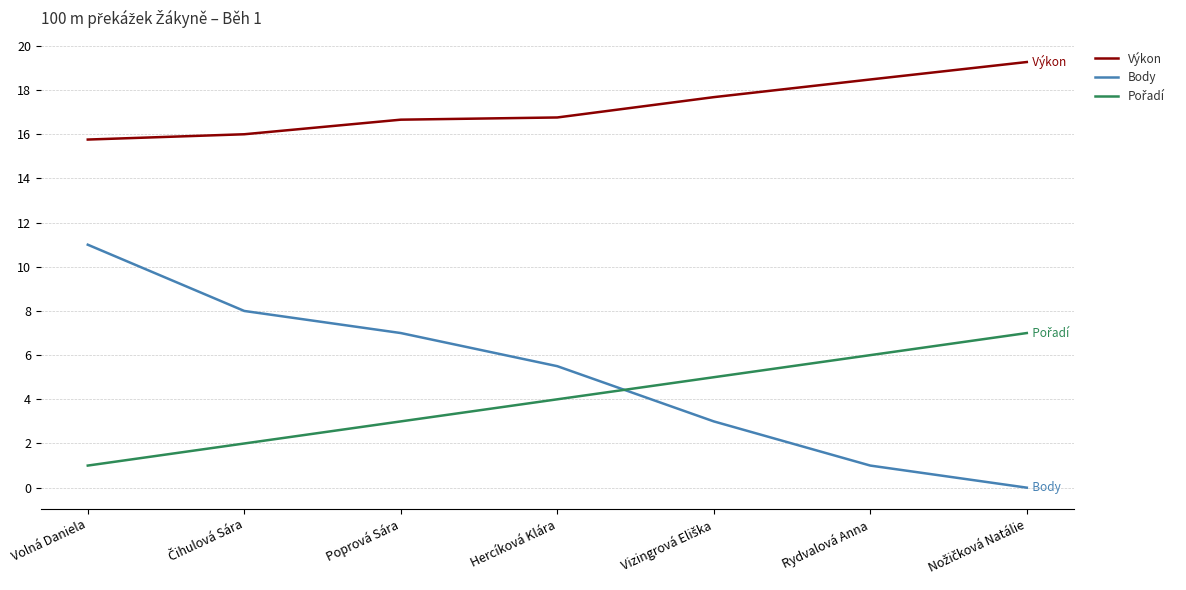

What is the total value across all series at Volná Daniela?

27.8